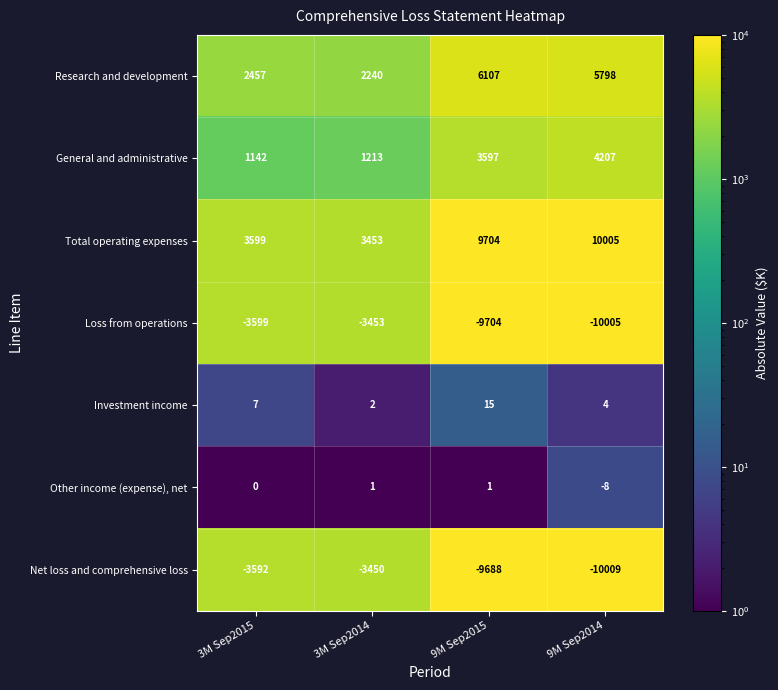

True or false: Investment income has a value of 2 at 3M Sep2014.

True